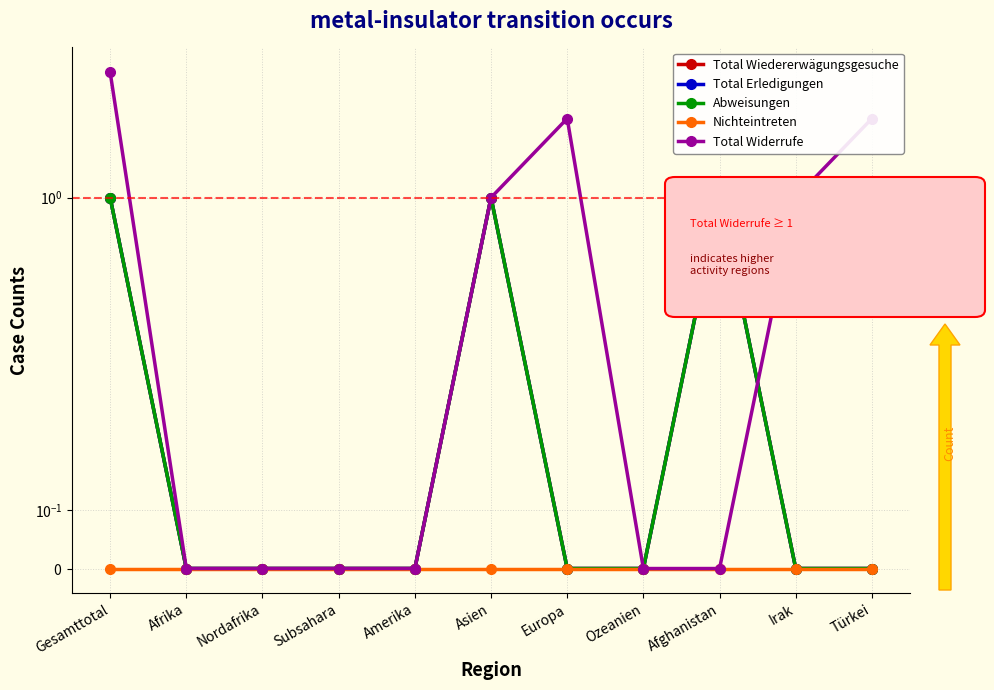

True or false: Abweisungen has a value of 1 at Afrika.

False